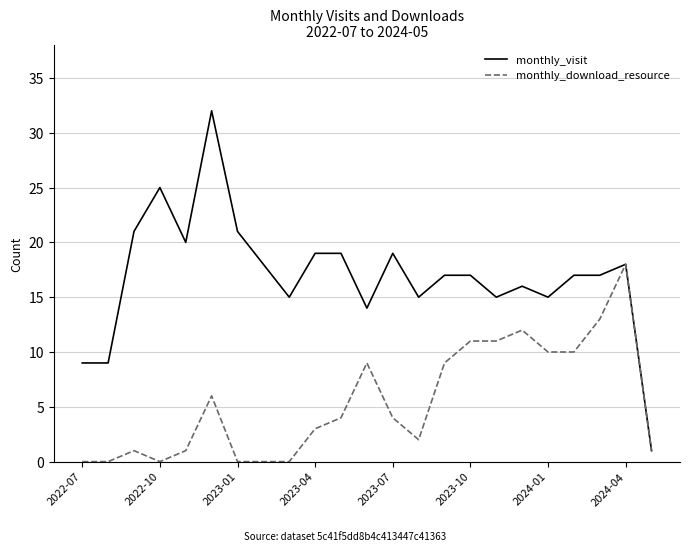

What is the highest value of the monthly_download_resource series?

18